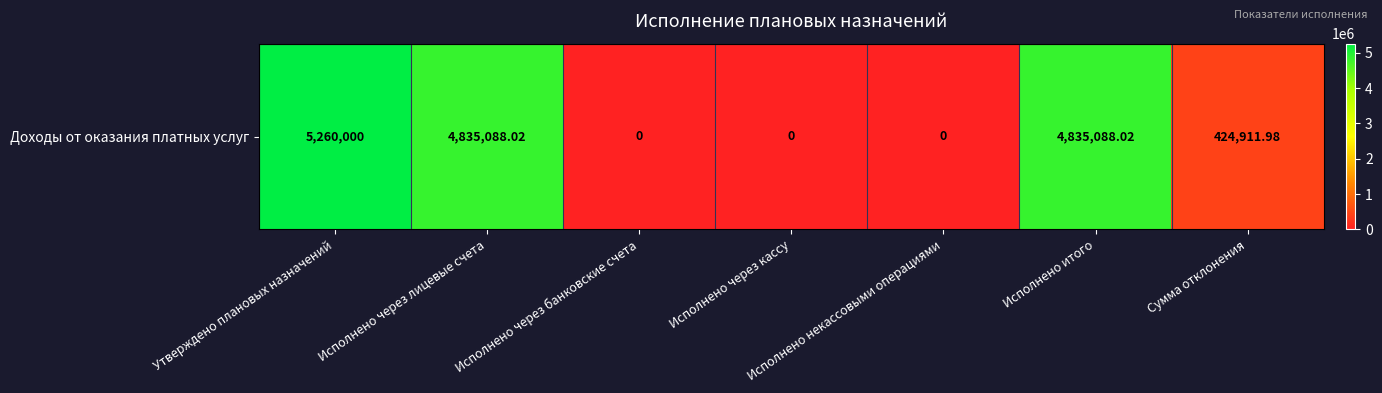

Reading right to left, list all the values displayed in this chart.

Сумма отклонения=424912.0	Исполнено итого=4835088.0	Исполнено некассовыми операциями=0.0	Исполнено через кассу=0.0	Исполнено через банковские счета=0.0	Исполнено через лицевые счета=4835088.0	Утверждено плановых назначений=5260000.0